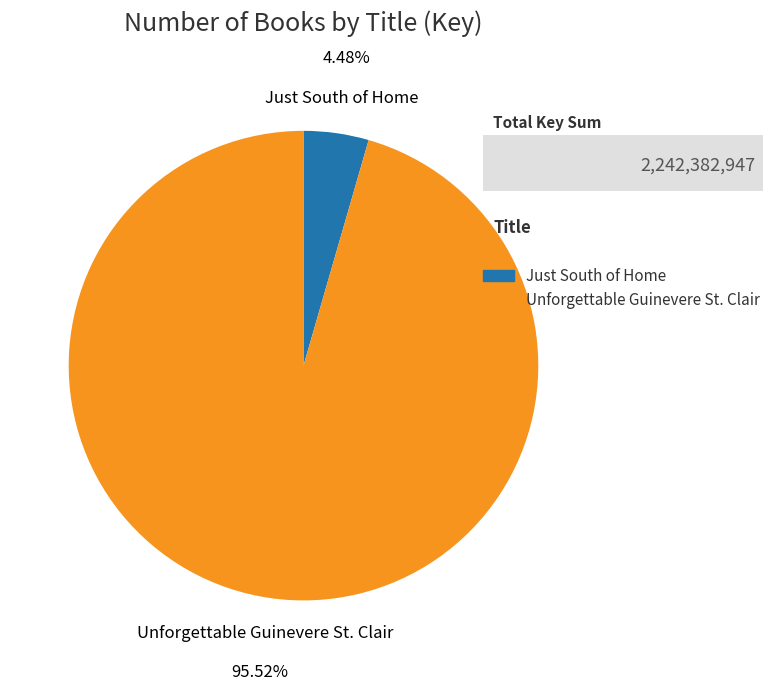

Count the number of slices in the pie.

2